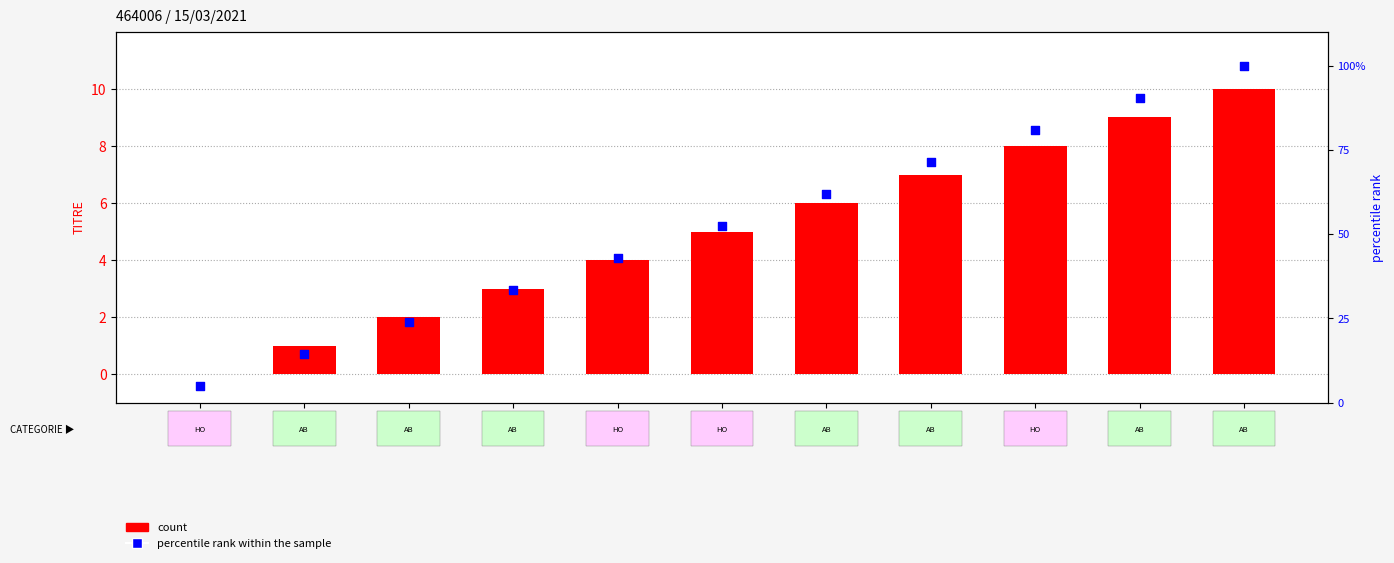

What is the total value across all series at 08:17?

99.5